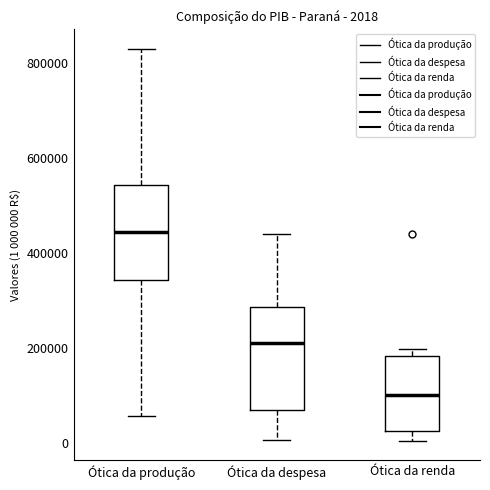

Which box has the highest median line?

Ótica da produção